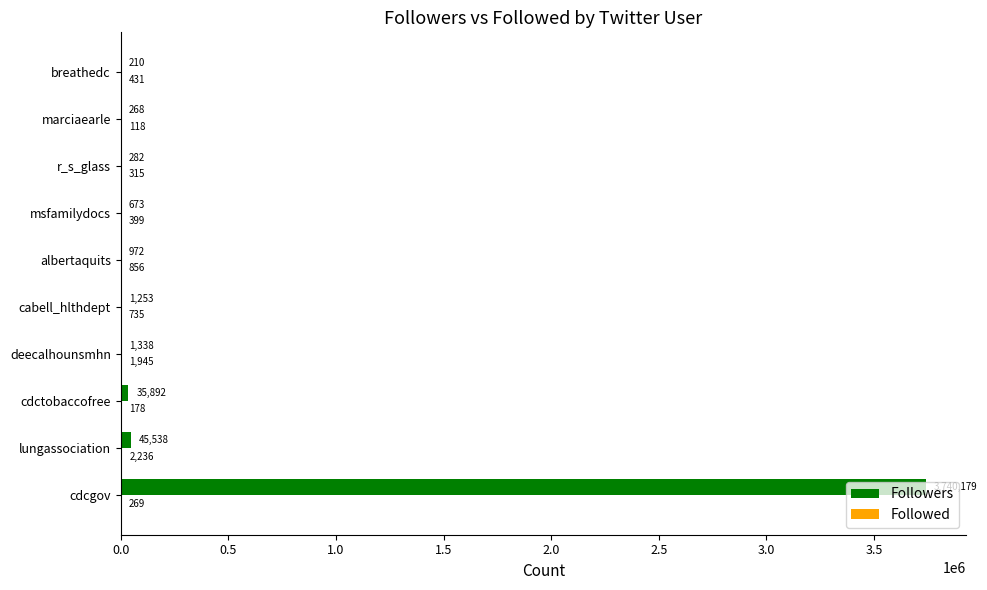

The Followers series shows 45538 at lungassociation. True or false?

True